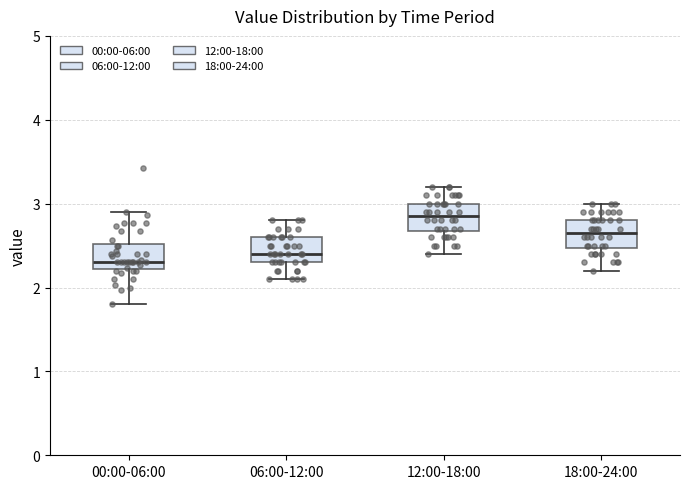

Where is the upper edge of the box for 00:00-06:00 on the y-axis? The values are not printed on the chart, so give them approximately, as read against the axis.

2.5